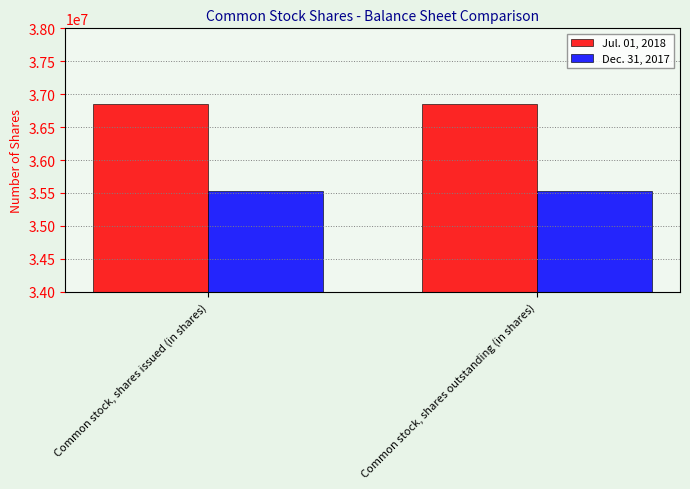

Reading left to right, extract all data points from this chart.

Jul. 01, 2018: Common stock, shares issued (in shares)=36847791	Common stock, shares outstanding (in shares)=36847791
Dec. 31, 2017: Common stock, shares issued (in shares)=35528880	Common stock, shares outstanding (in shares)=35528880